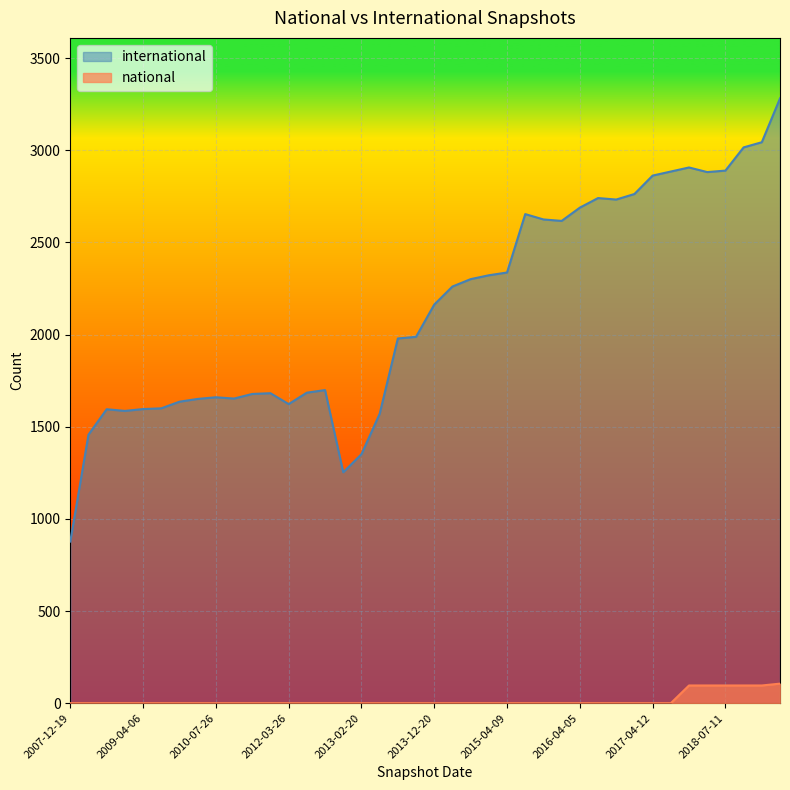

True or false: national has a value of 0 at 2012-12-11.

True